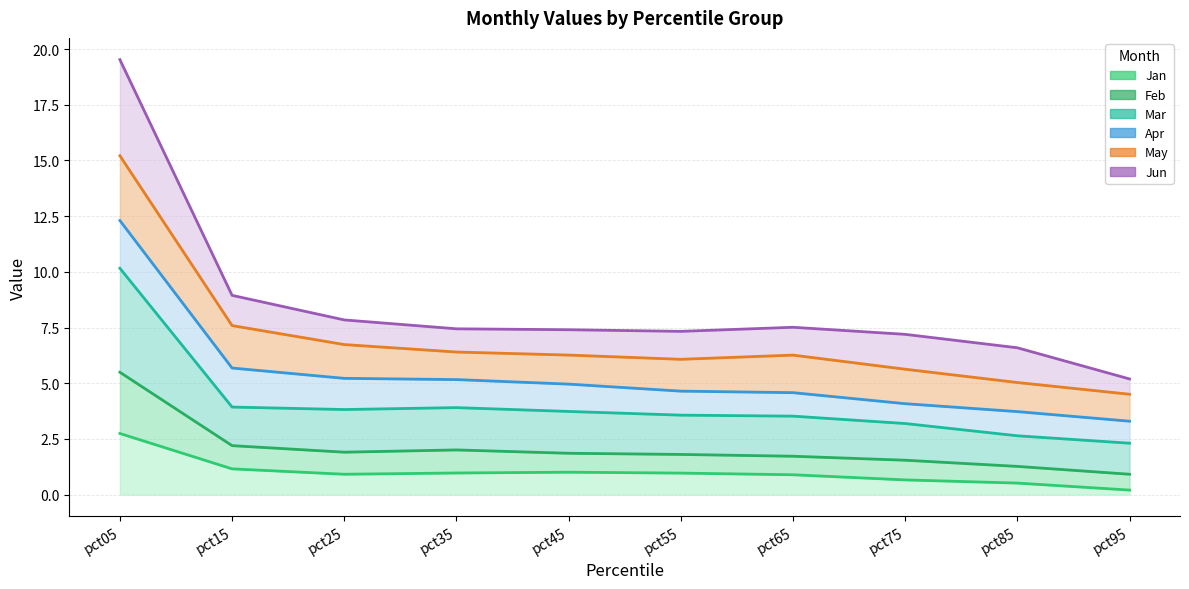

At which category is the sum across all series the highest?

pct05